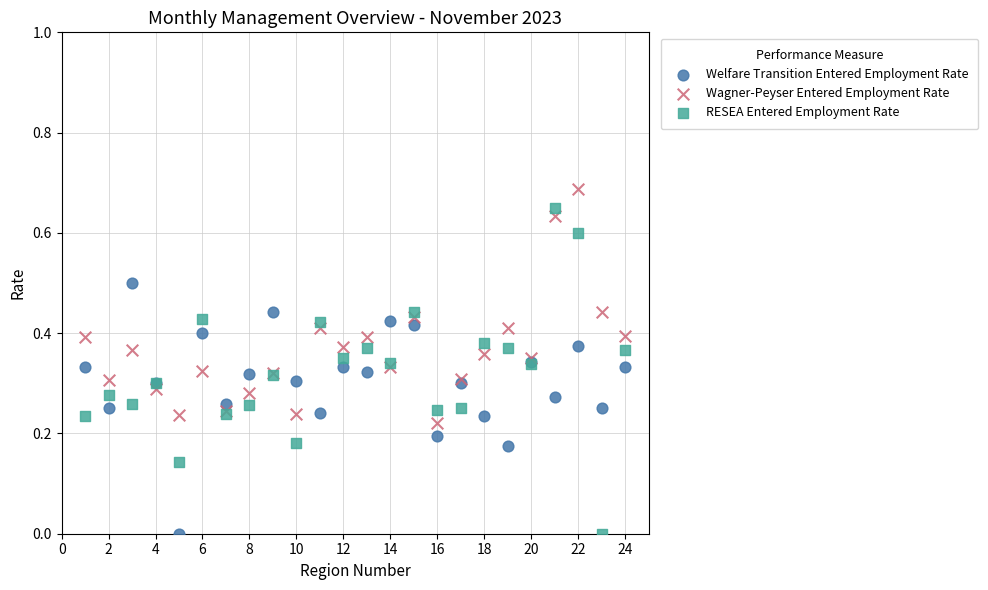

Which series has the largest Y range (max minus min)?

RESEA Entered Employment Rate